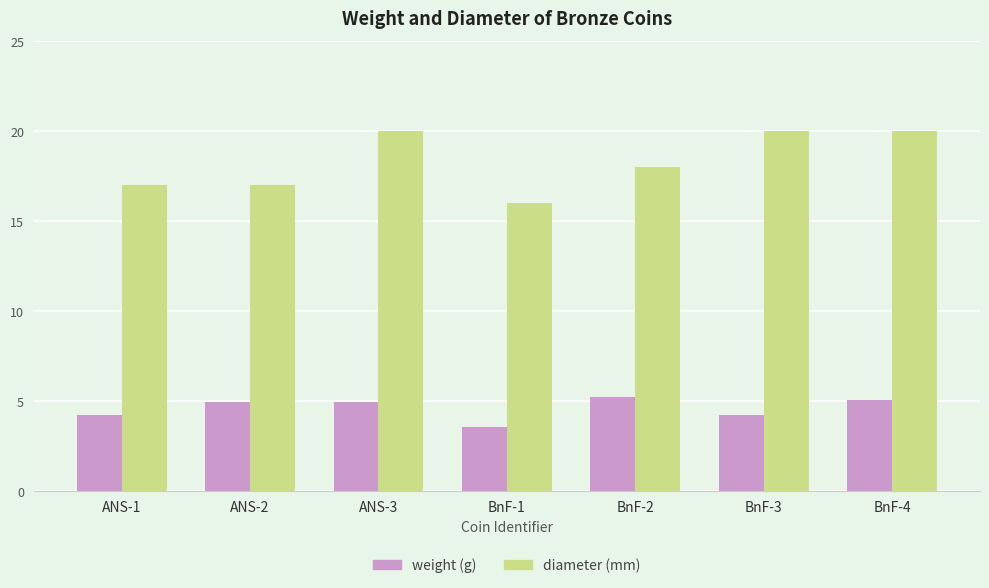

What is the spread (max minus min) of values at BnF-4?

14.9